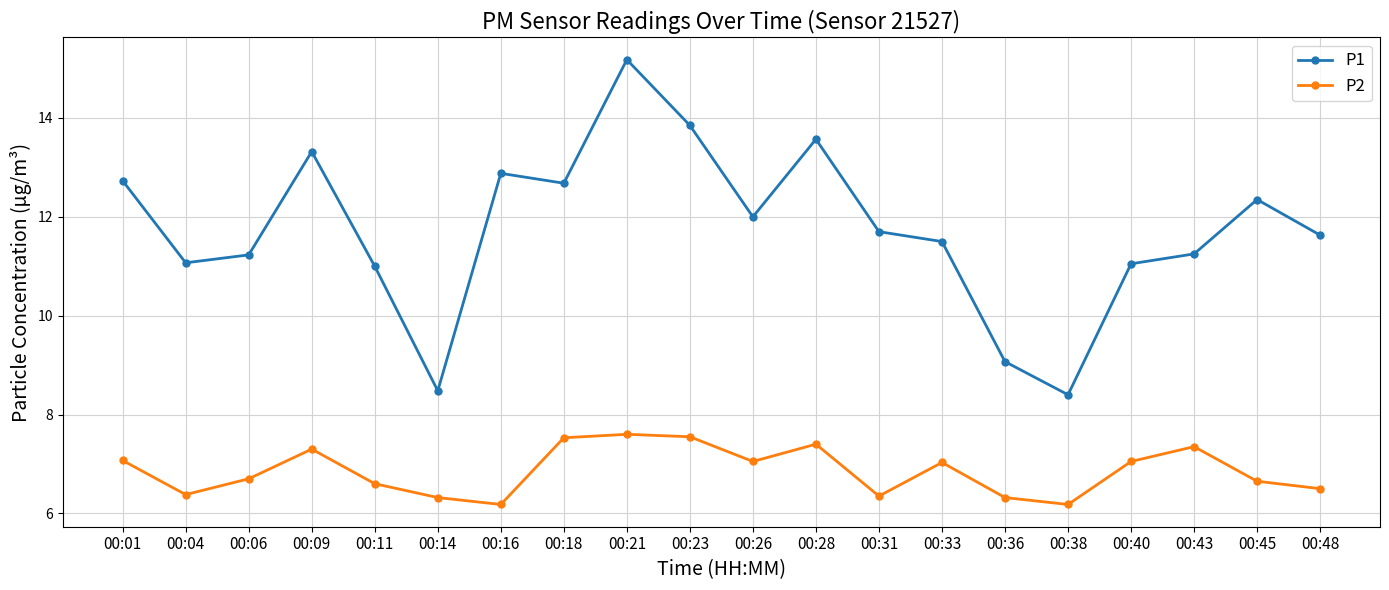

What is the spread (max minus min) of values at 00:43?

3.9